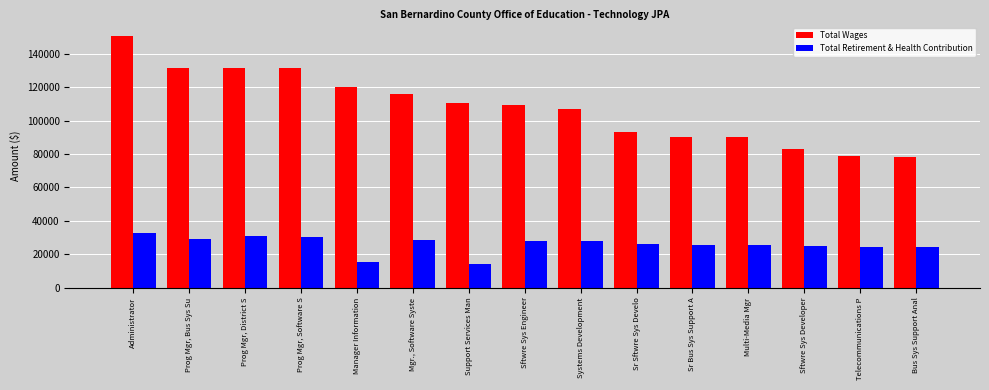

Which series has the largest total across all categories?

Total Wages